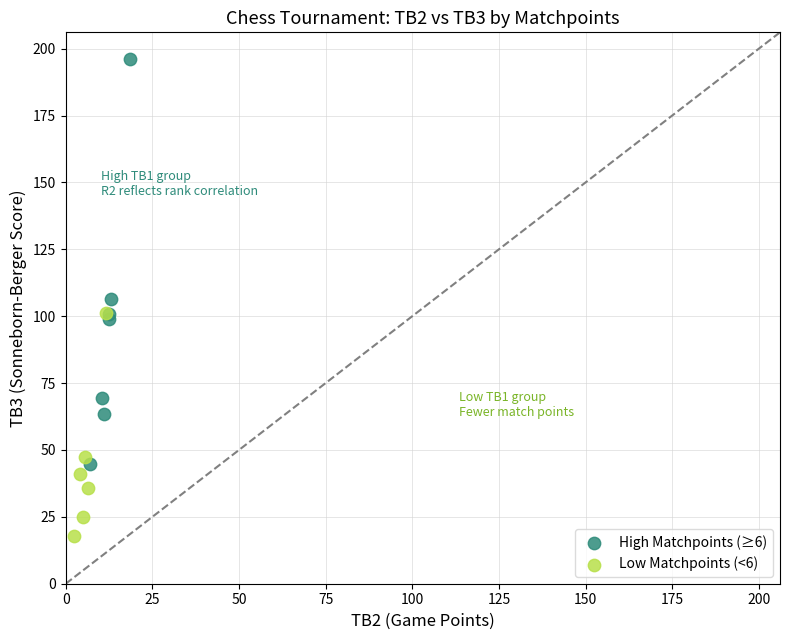

What are all the series names shown in the legend?

High Matchpoints (≥6), Low Matchpoints (<6)